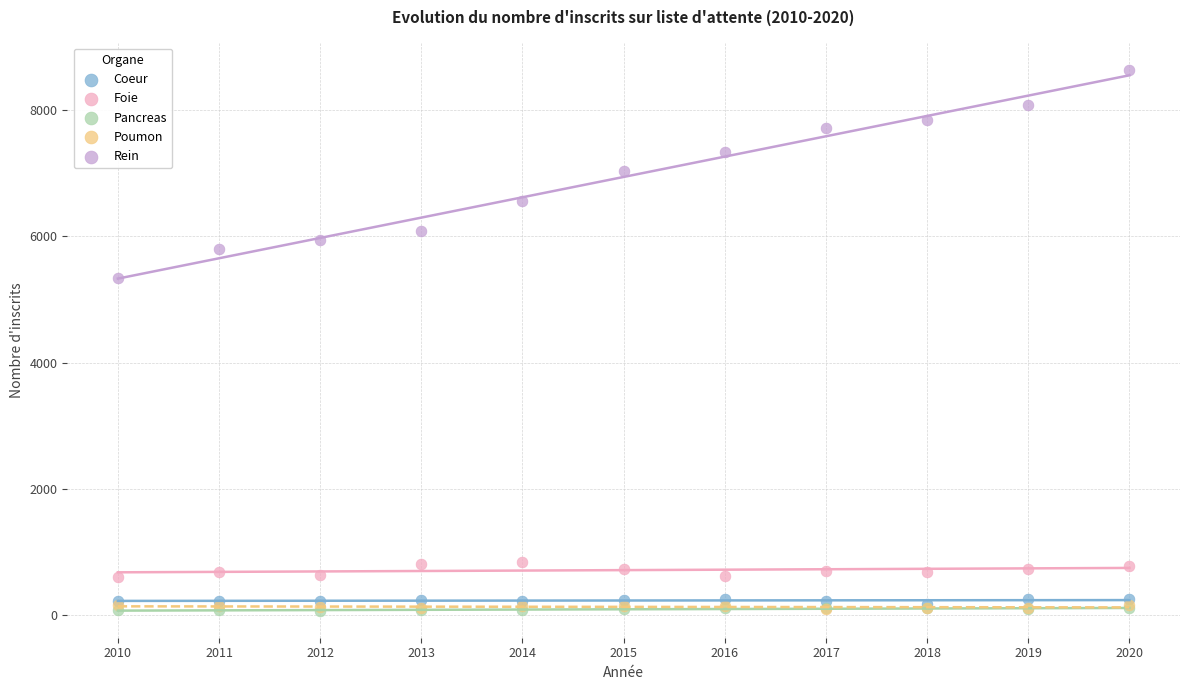

What are all the series names shown in the legend?

Coeur, Foie, Pancreas, Poumon, Rein